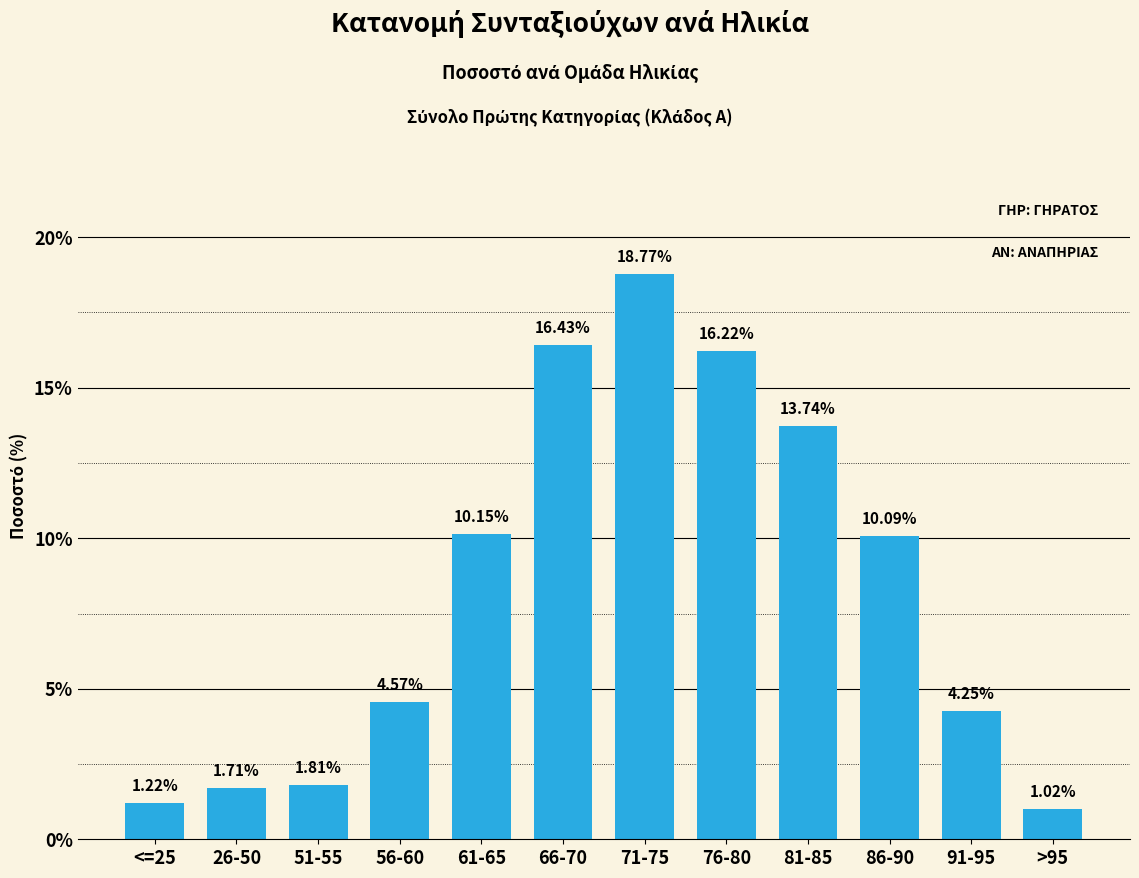

True or false: the data shows 18.8 at 71-75.

True